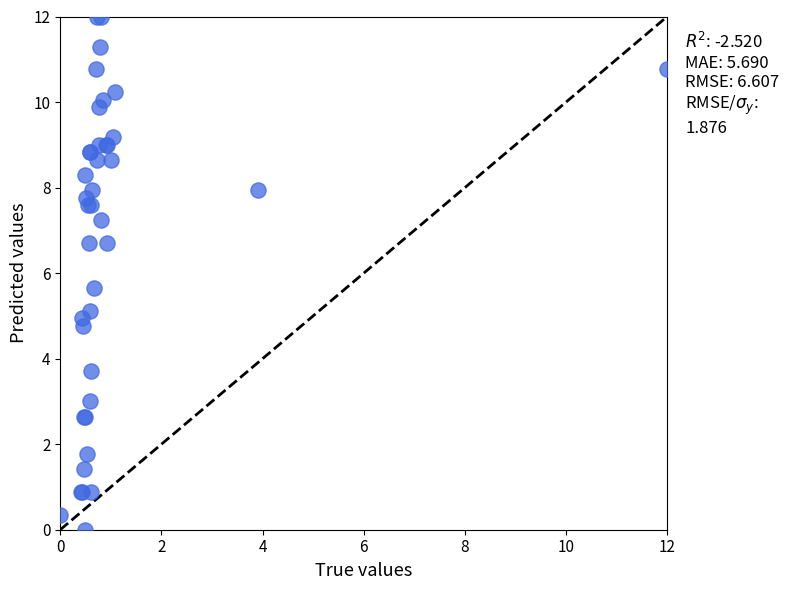

What Y value in the scatter plot is closest to 6?

5.6